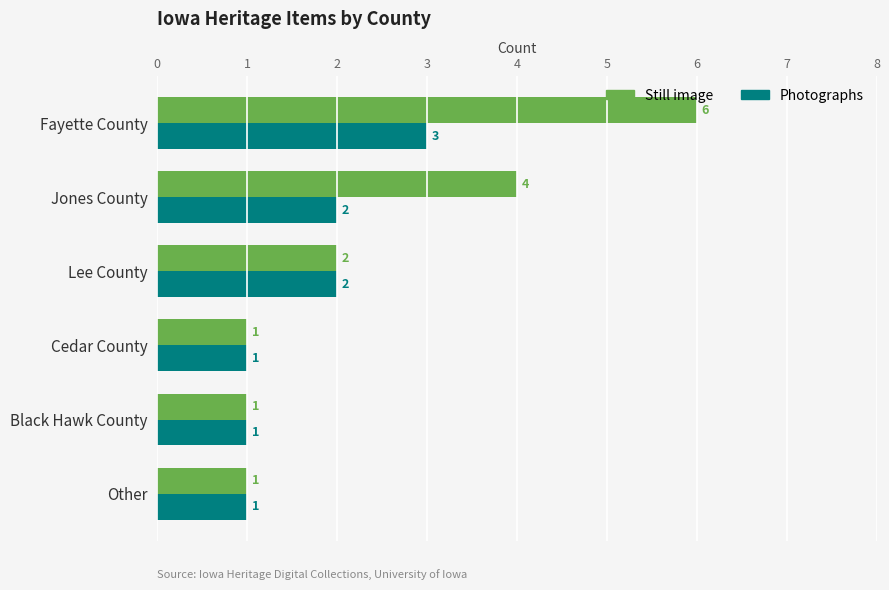

Which series has the largest total across all categories?

Still image